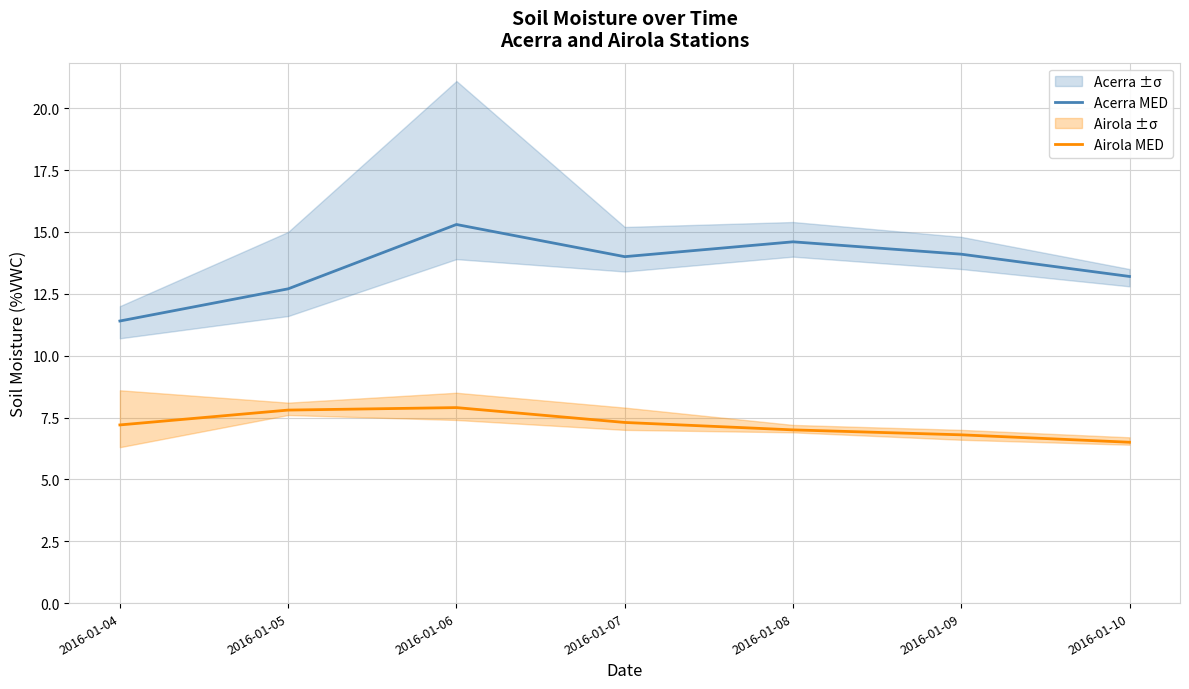

How many values in the Airola MED series are below 7?

2